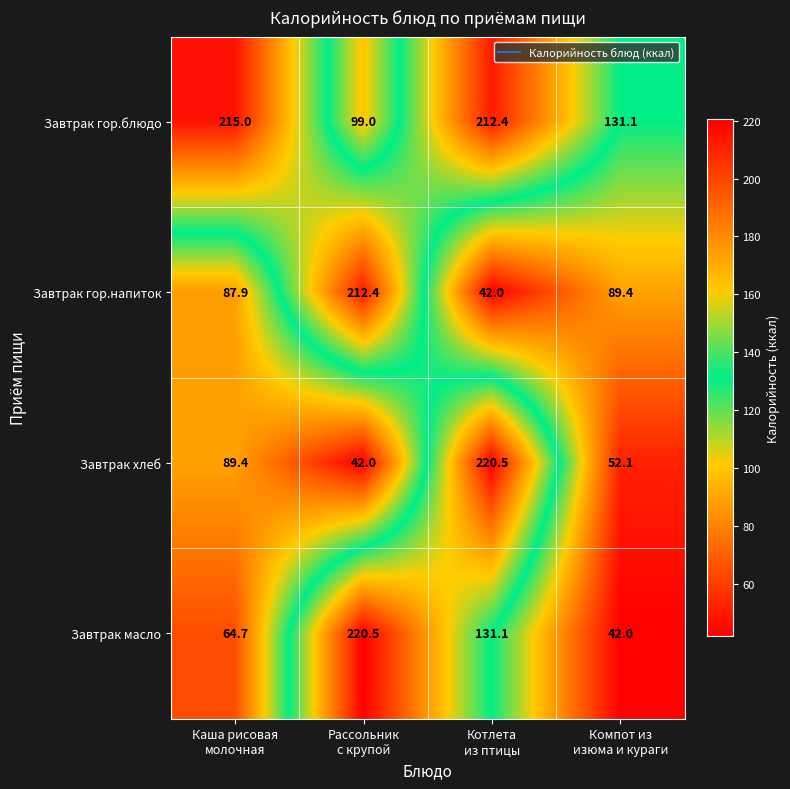

What is the minimum value for Завтрак масло?

42.0